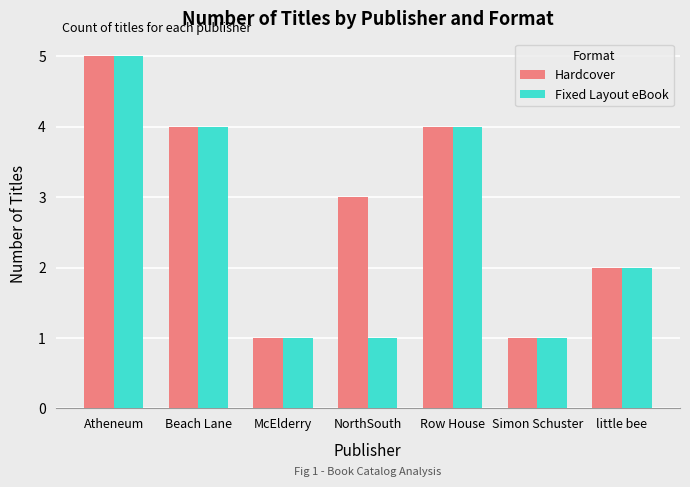

Which category has the highest value in the Hardcover series?

Atheneum